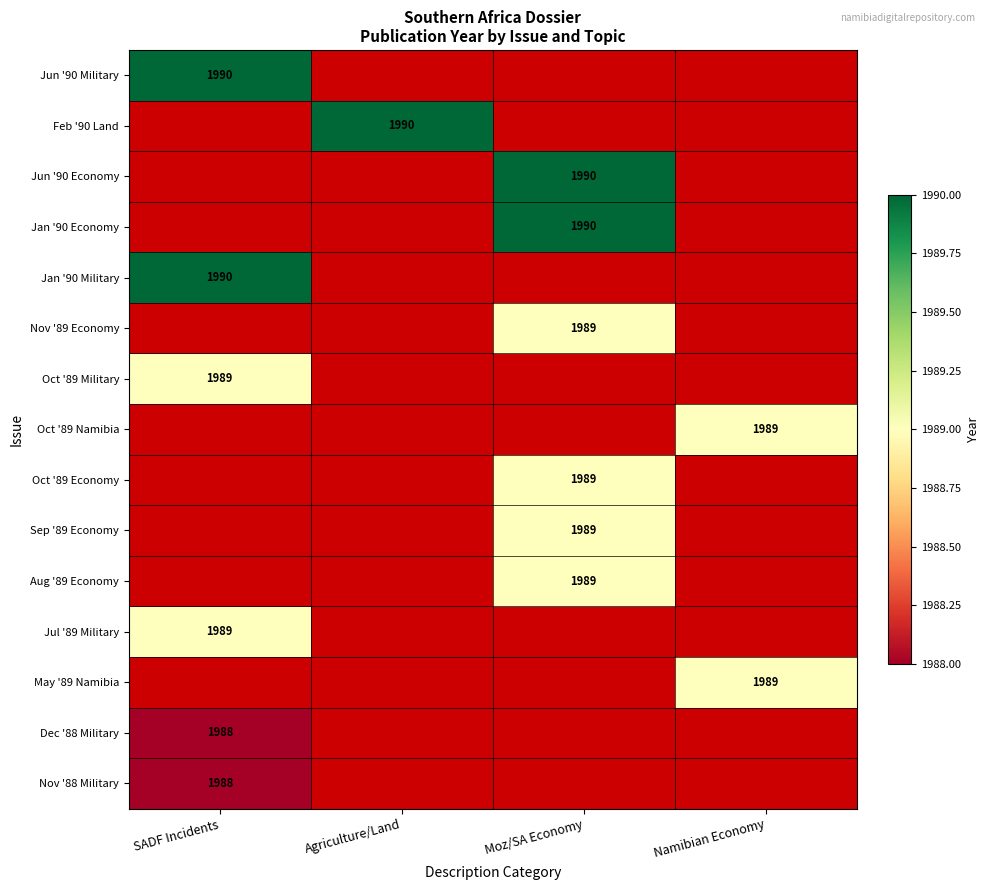

True or false: Nov '89 Economy has a value of 841 at Moz/SA Economy.

False